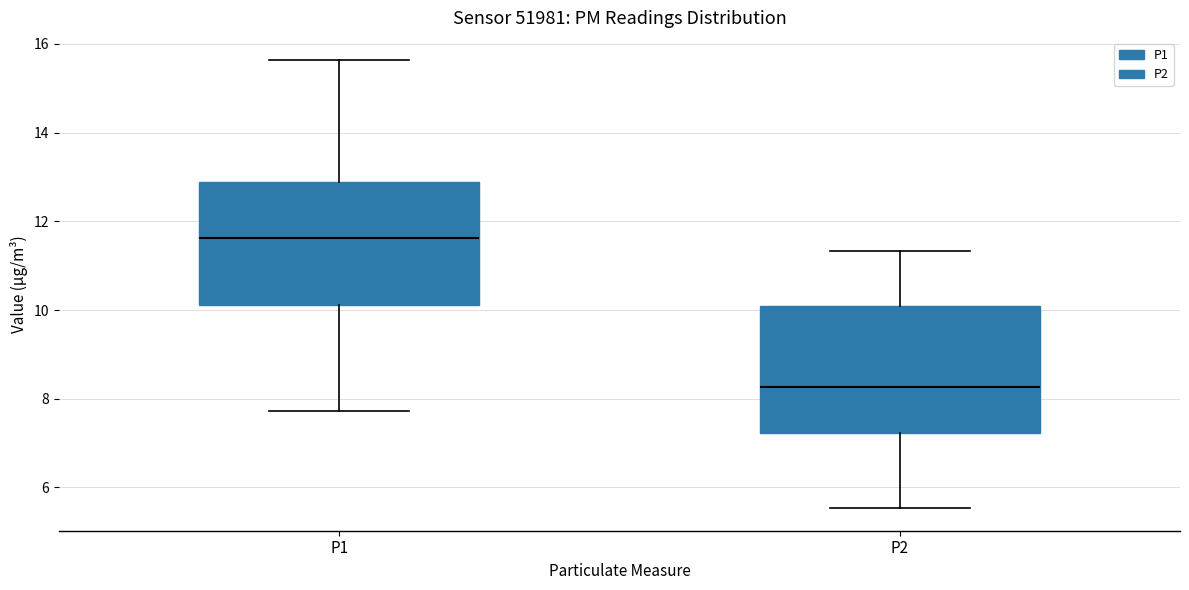

Reading left to right, read every box against the y-axis: the position of its median line, the range the box covers, and the ends of its whiskers. The values are not printed on the chart, so give them approximately, as read against the axis.

P1: median 11.6, box 10.2 to 12.8, whiskers 7.8 to 15.6
P2: median 8.2, box 7.2 to 10.0, whiskers 5.6 to 11.4